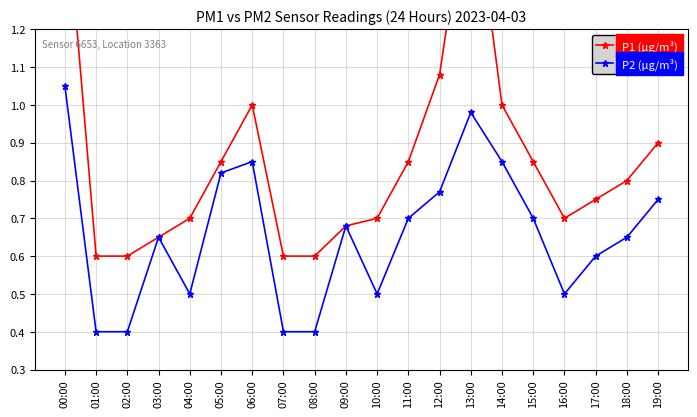

Is it true that P2 (µg/m³) equals 0.8 at 19:00?

True